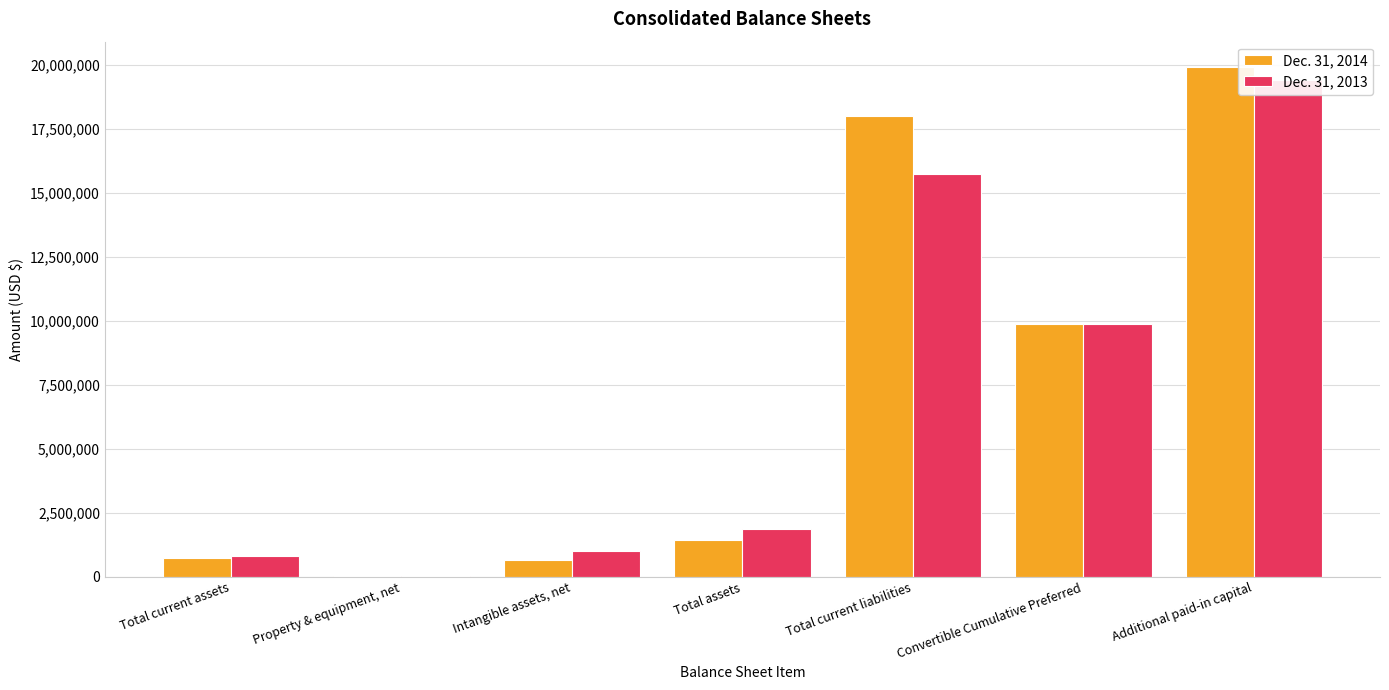

At which category is the sum across all series the highest?

Additional paid-in capital